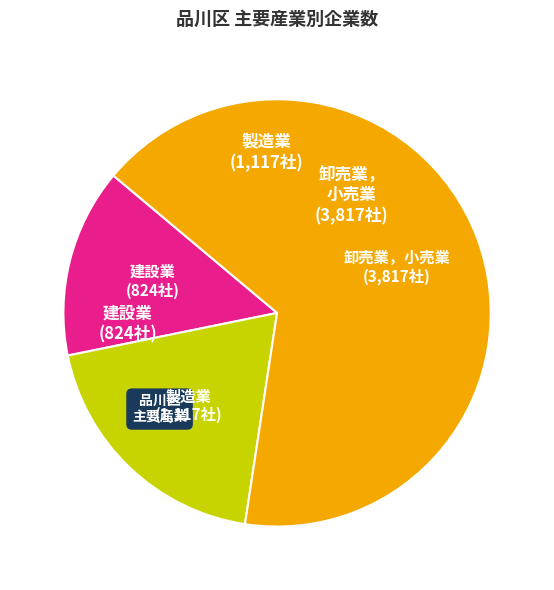

Is there a majority slice in this chart?

Yes